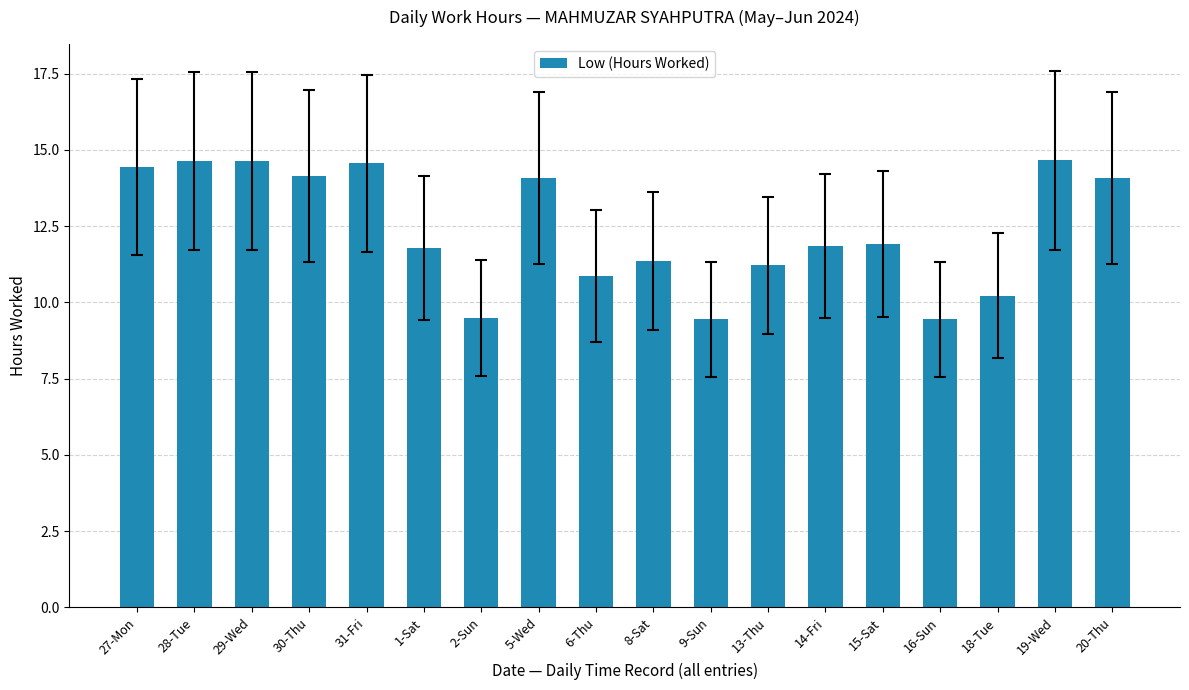

What is the maximum value shown in the chart?

14.7